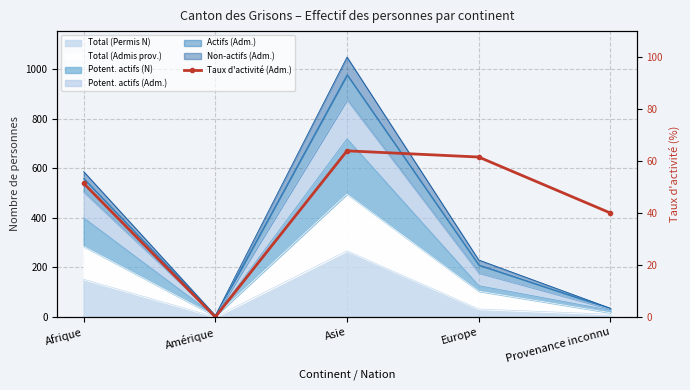

What position from the left is Asie?

3